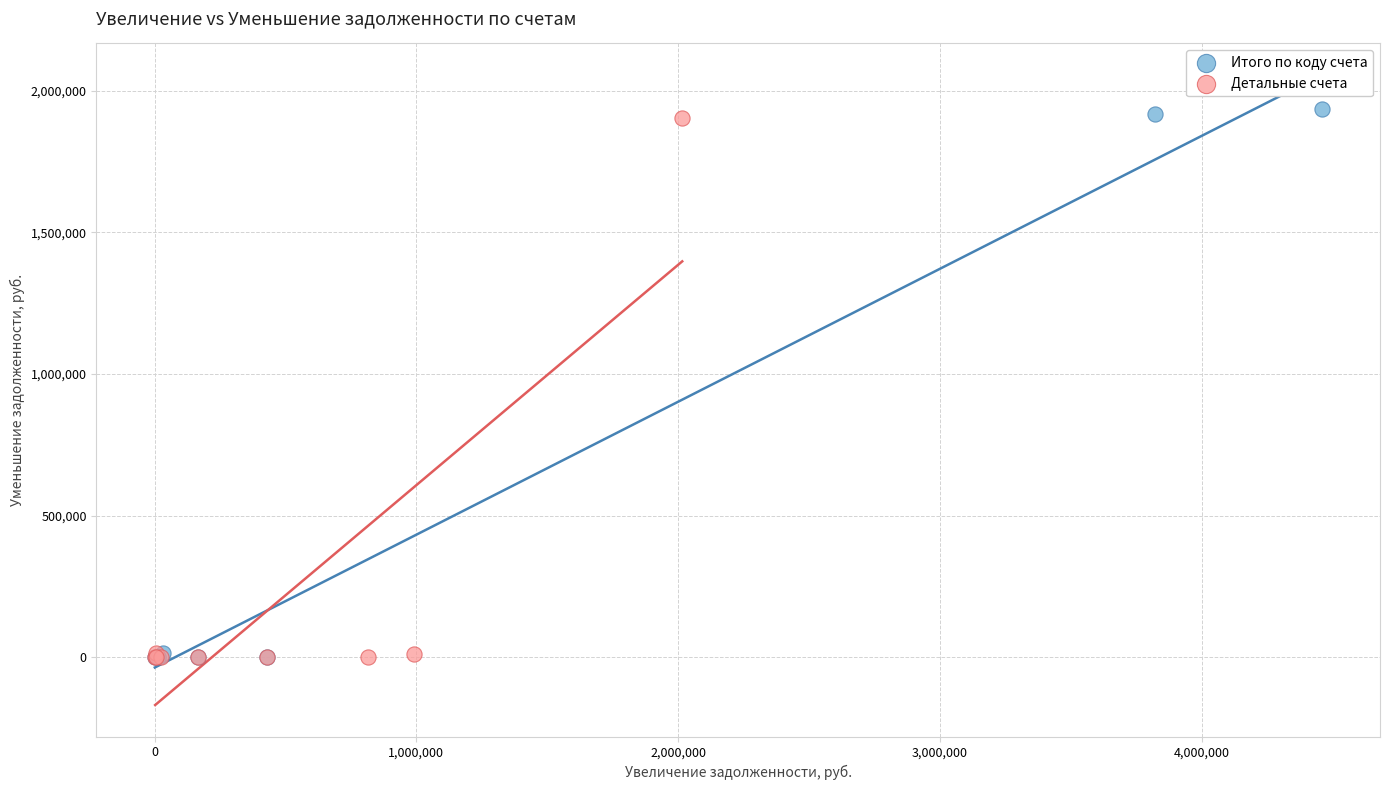

Which series contains the highest Y value?

Итого по коду счета